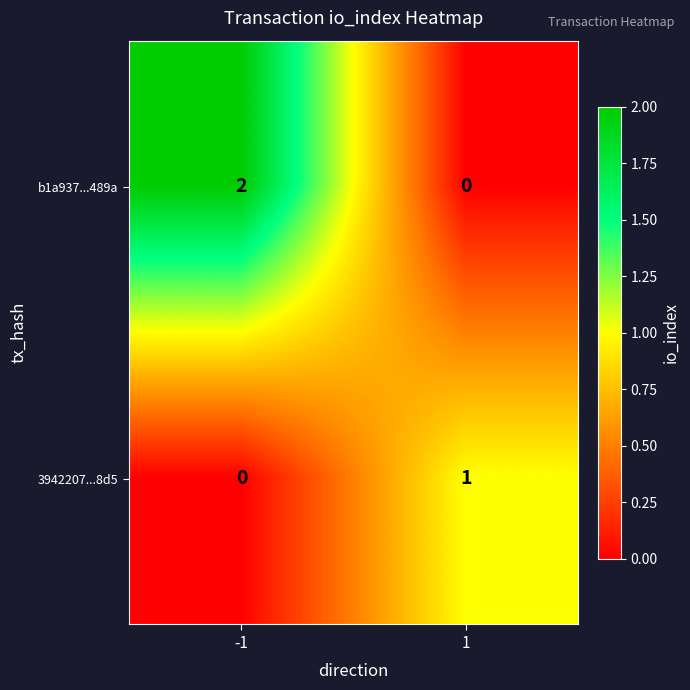

Rank the series by their average value, from lowest to highest.

3942207...8d5, b1a937...489a